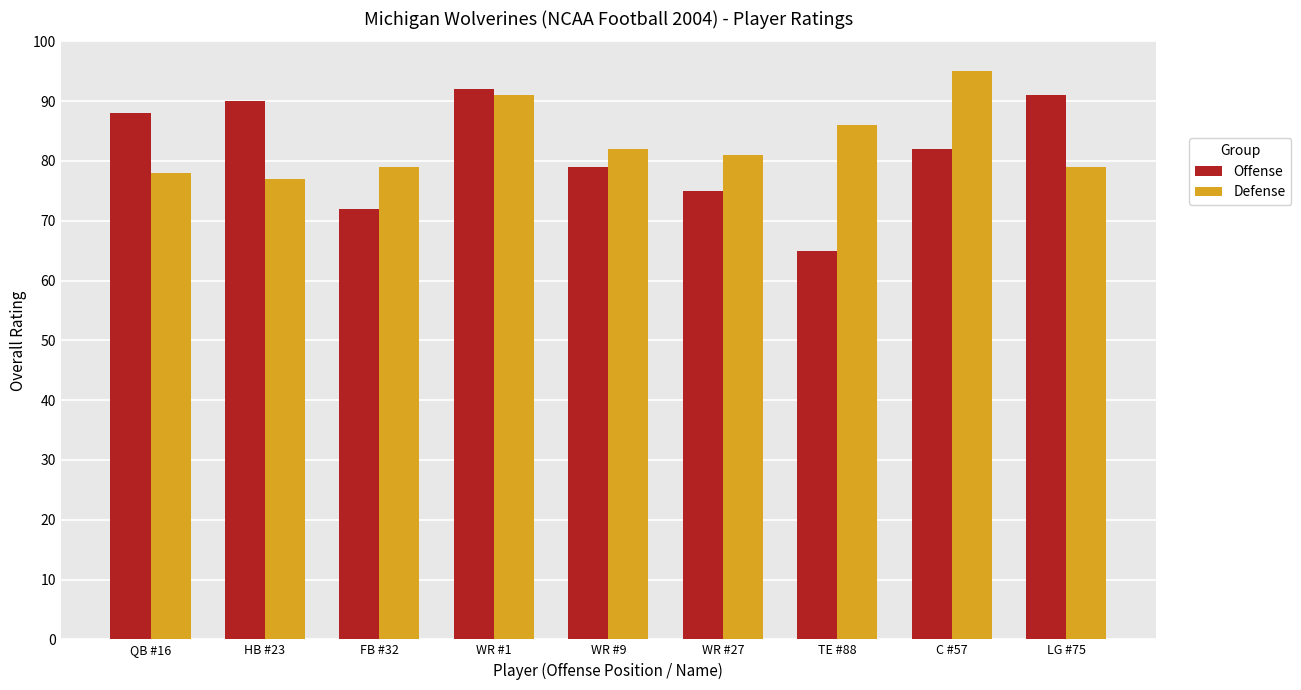

Reading right to left, transcribe all the data shown in this chart.

Offense: 91	82	65	75	79	92	72	90	88
Defense: 79	95	86	81	82	91	79	77	78